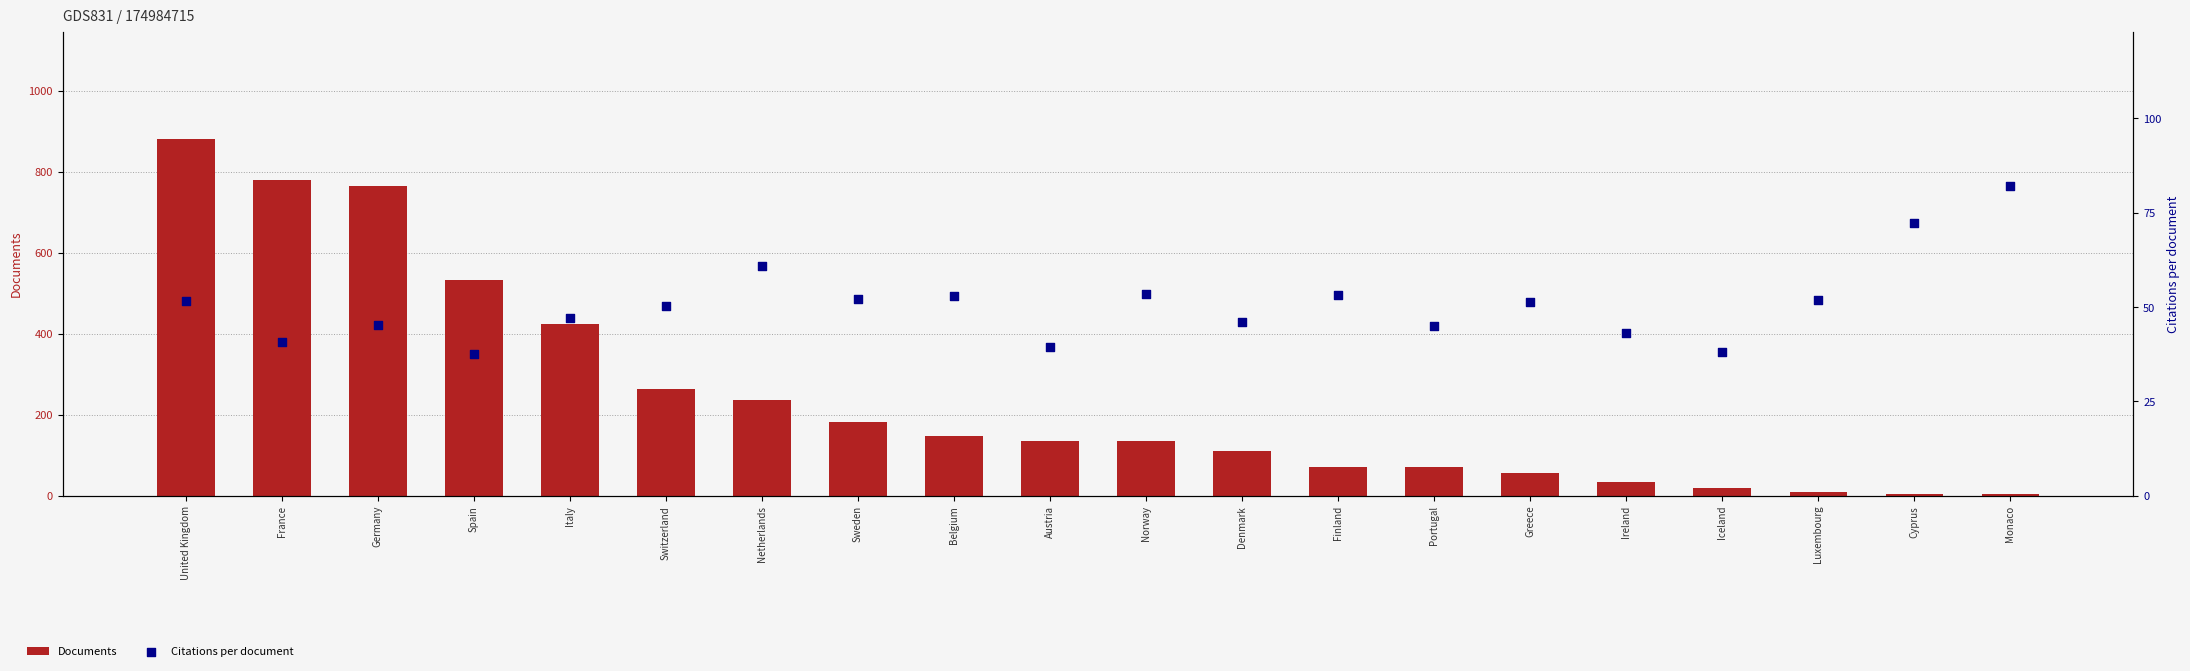

What is the total value across all series at Cyprus?

76.2